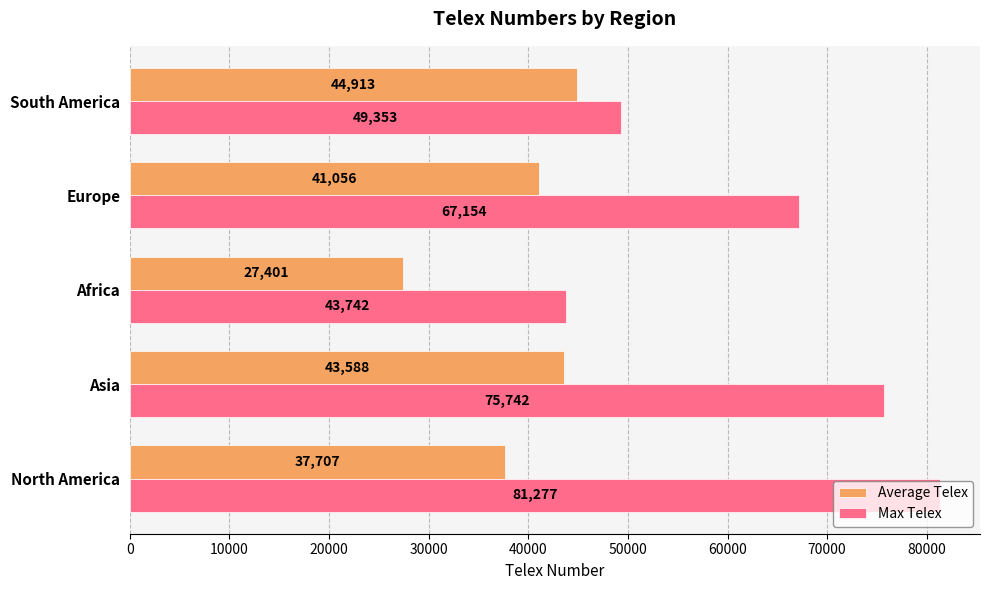

What is the average value of the Max Telex series?

63453.6